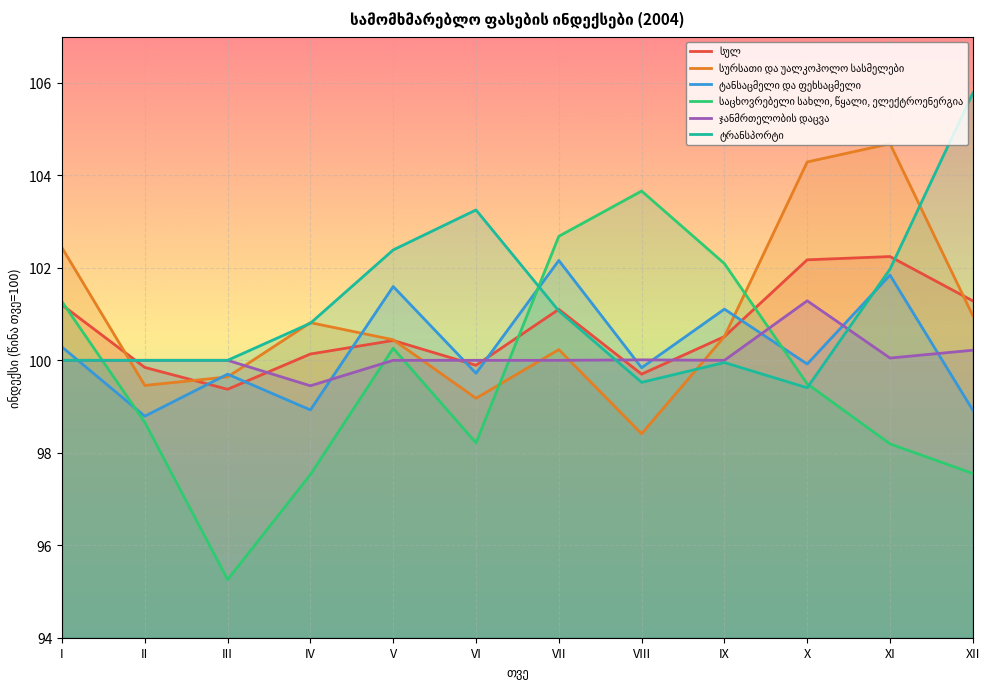

What are all the series names shown in the legend?

სულ, სურსათი და უალკოჰოლო სასმელები, ტანსაცმელი და ფეხსაცმელი, საცხოვრებელი სახლი, წყალი, ელექტროენერგია, ჯანმრთელობის დაცვა, ტრანსპორტი